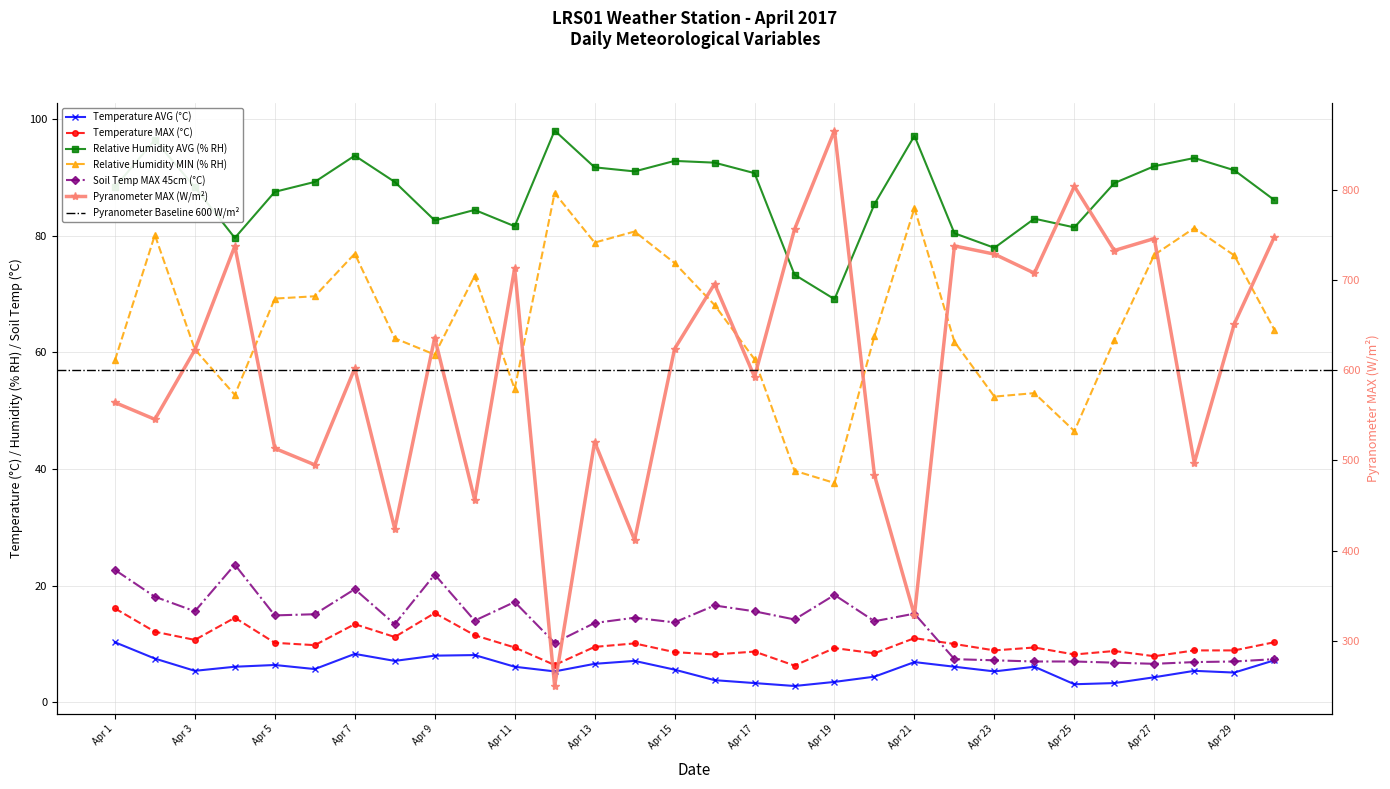

What is the average value of the Relative Humidity MIN (% RH) series?

65.5